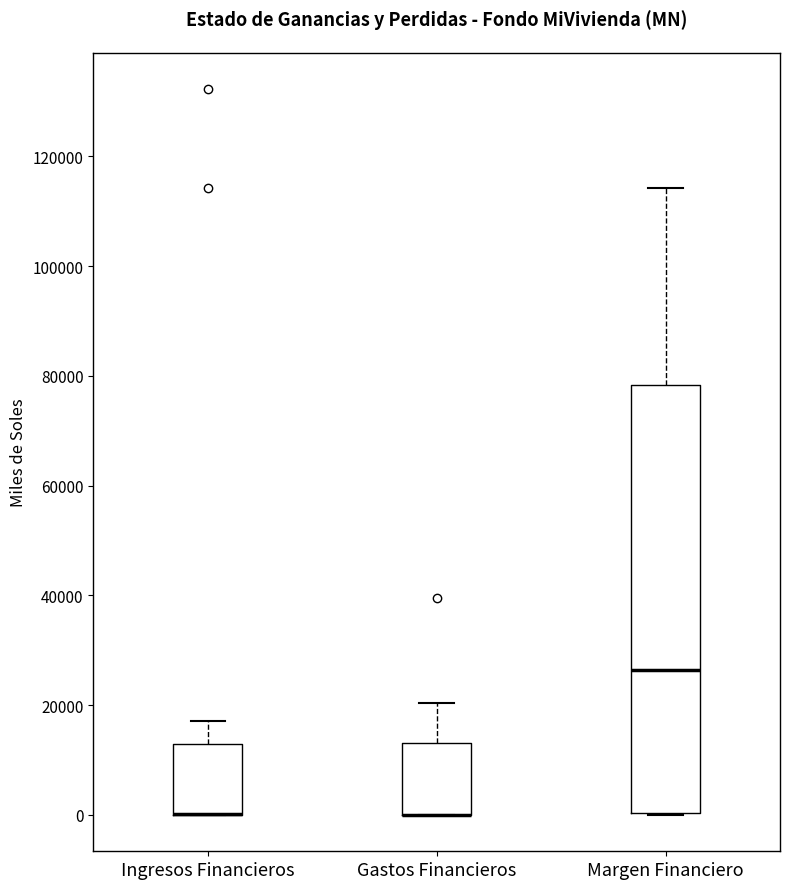

Reading left to right, read every box against the y-axis: the position of its median line, the range the box covers, and the ends of its whiskers. The values are not printed on the chart, so give them approximately, as read against the axis.

Ingresos Financieros: median 0 (drawn on the box's lower edge), box 0 to 12000, whiskers 0 to 18000
Gastos Financieros: median 0 (drawn on the box's lower edge), box 0 to 14000, whiskers 0 to 20000
Margen Financiero: median 26000, box 0 to 78000, whiskers 0 to 114000